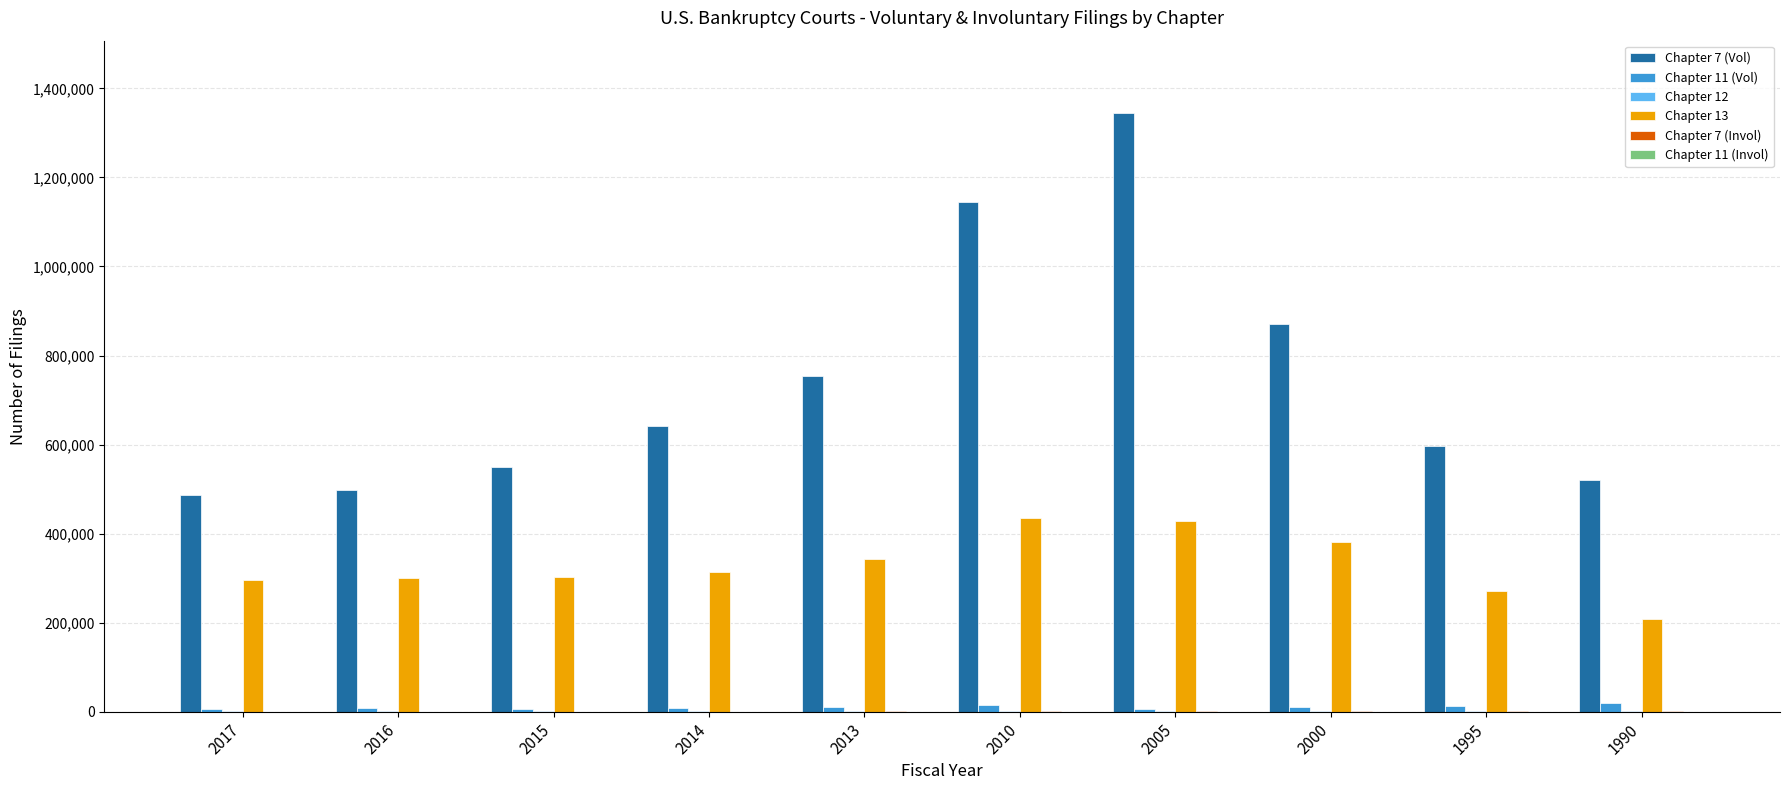

Which series has the largest total across all categories?

Chapter 7 (Vol)